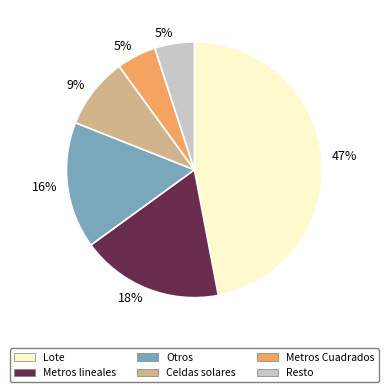

Which has a higher value, Metros Cuadrados or Celdas solares?

Celdas solares